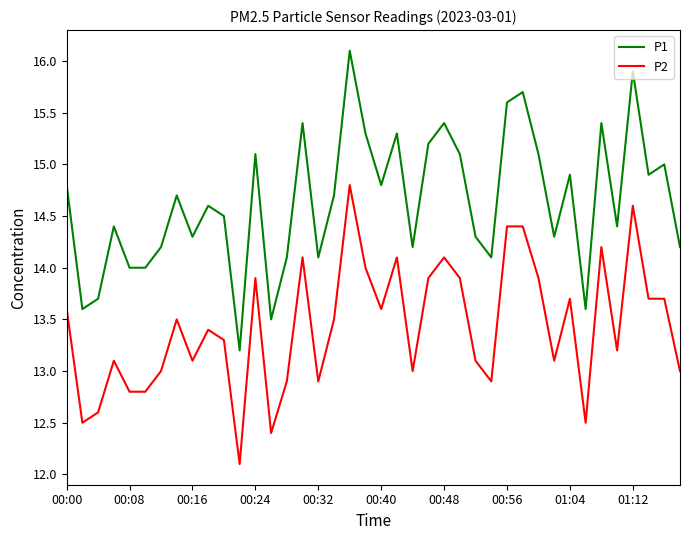

Which series has the largest range (max minus min)?

P1